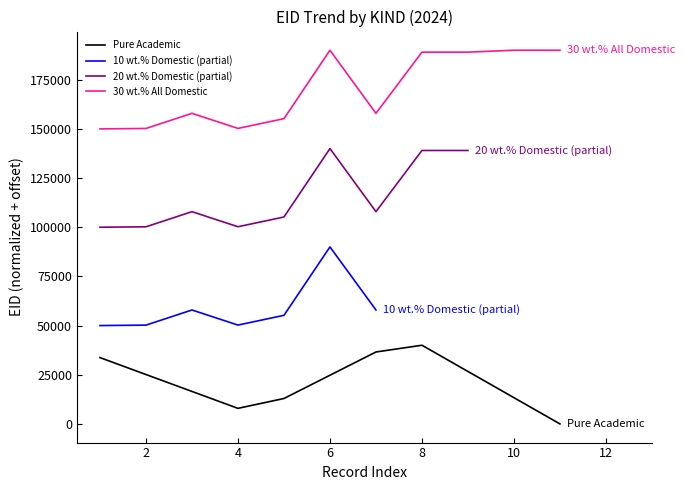

The value of Pure Academic at 8 is 40000.0. True or false?

True